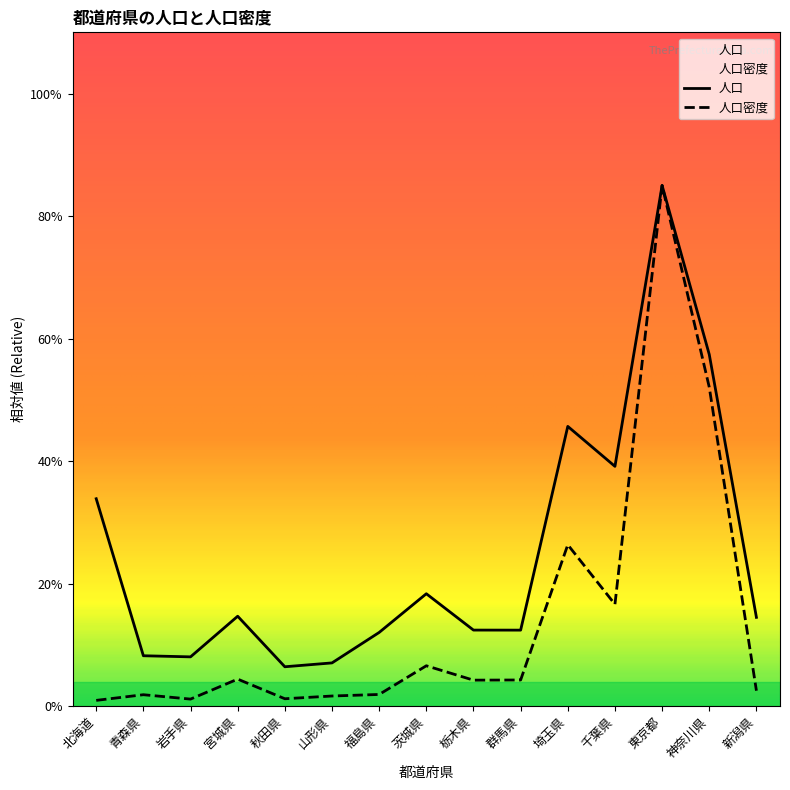

In 人口密度, how many points are lower than both neighbors (excluding endpoints)?

4